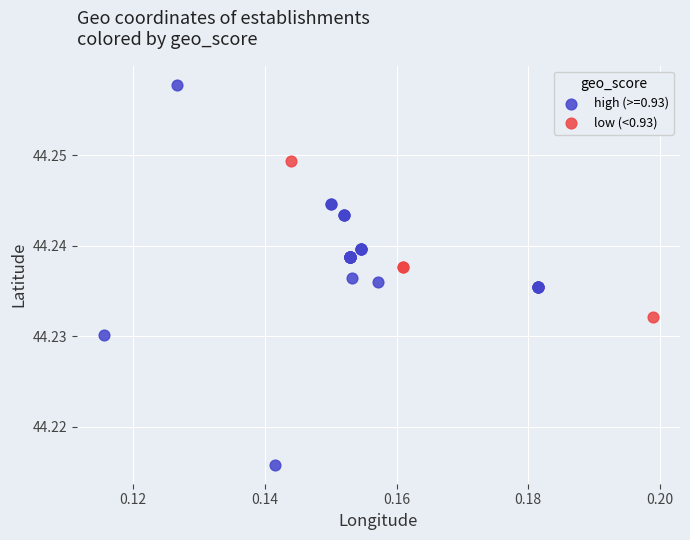

Which series has the widest spread of Y values?

high (>=0.93)